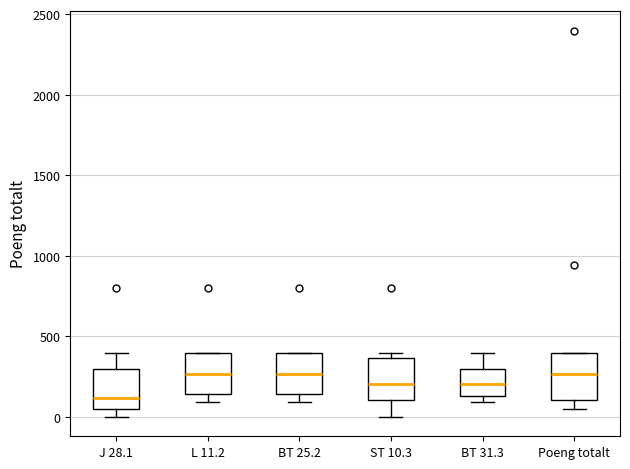

Reading left to right, read every box against the y-axis: the position of its median line, the range the box covers, and the ends of its whiskers. The values are not printed on the chart, so give them approximately, as read against the axis.

J 28.1: median 100, box 50 to 300, whiskers 0 to 400
L 11.2: median 250, box 150 to 400, whiskers 100 to 400
BT 25.2: median 250, box 150 to 400, whiskers 100 to 400
ST 10.3: median 200, box 100 to 350, whiskers 0 to 400
BT 31.3: median 200, box 150 to 300, whiskers 100 to 400
Poeng totalt: median 250, box 100 to 400, whiskers 50 to 400